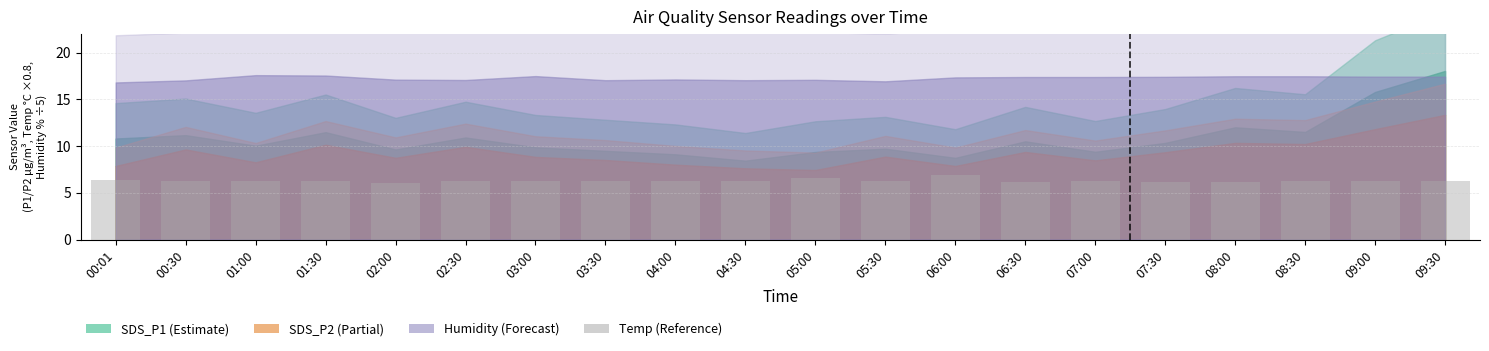

What is the smallest value displayed?

6.1